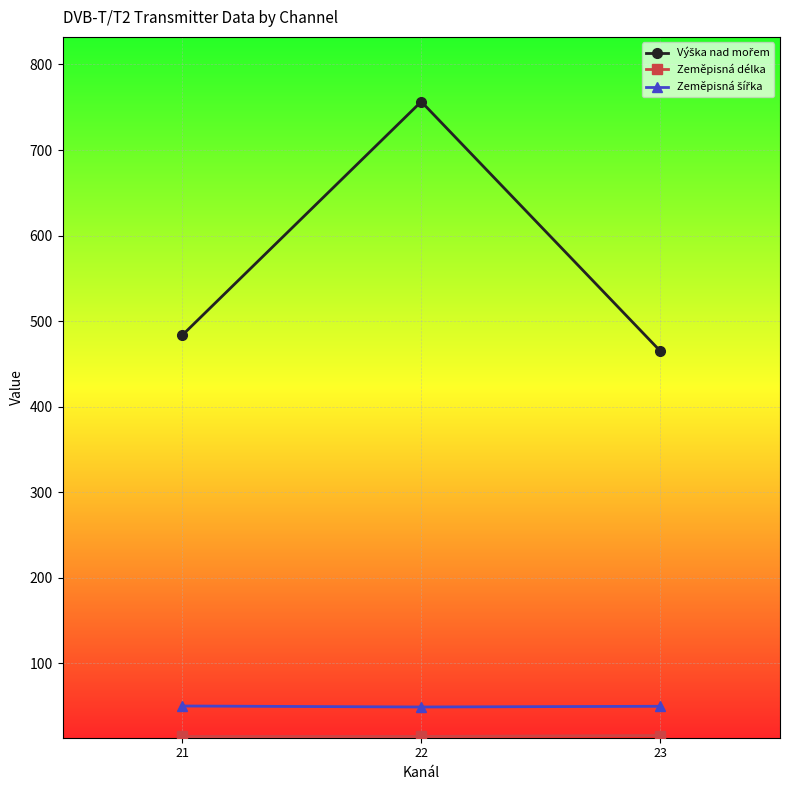

At which category is the sum across all series the highest?

22